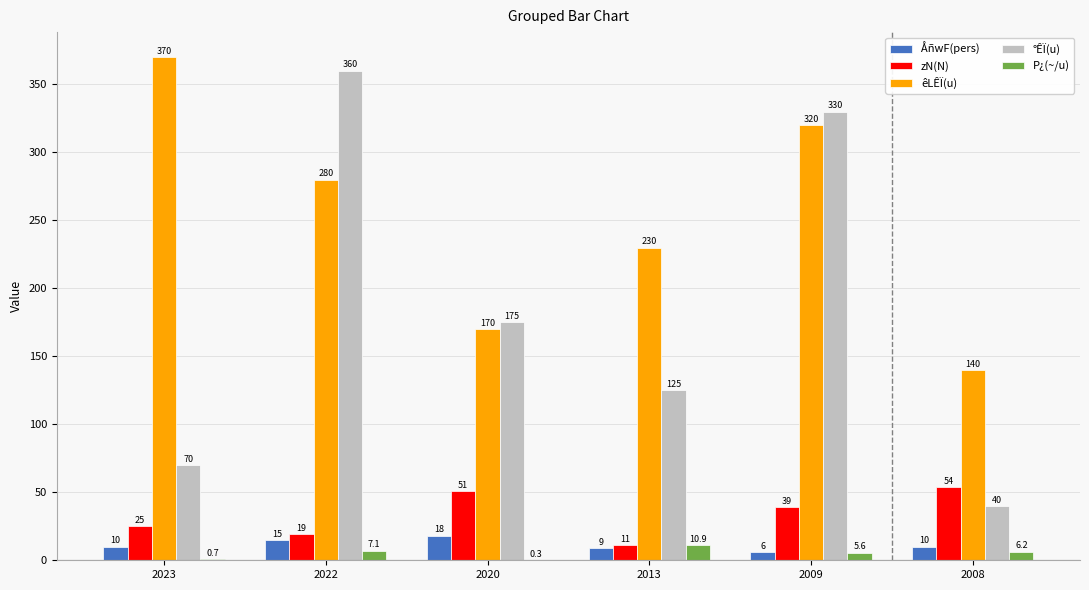

What is the highest value of the êLÊÏ(u) series?

370.0